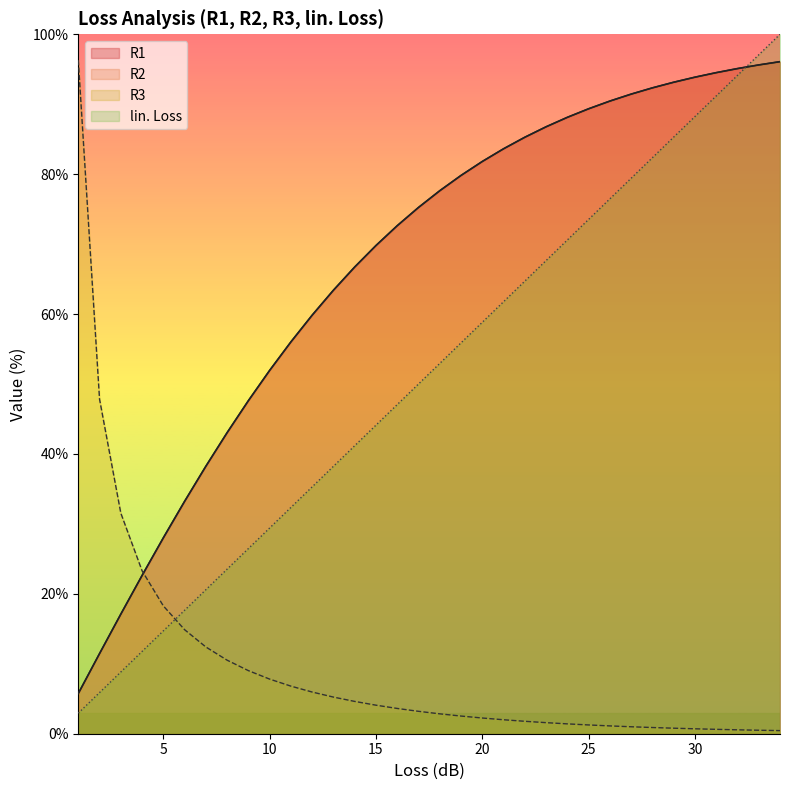

What is the difference between the maximum and second lowest values in the R1 series?

84.6